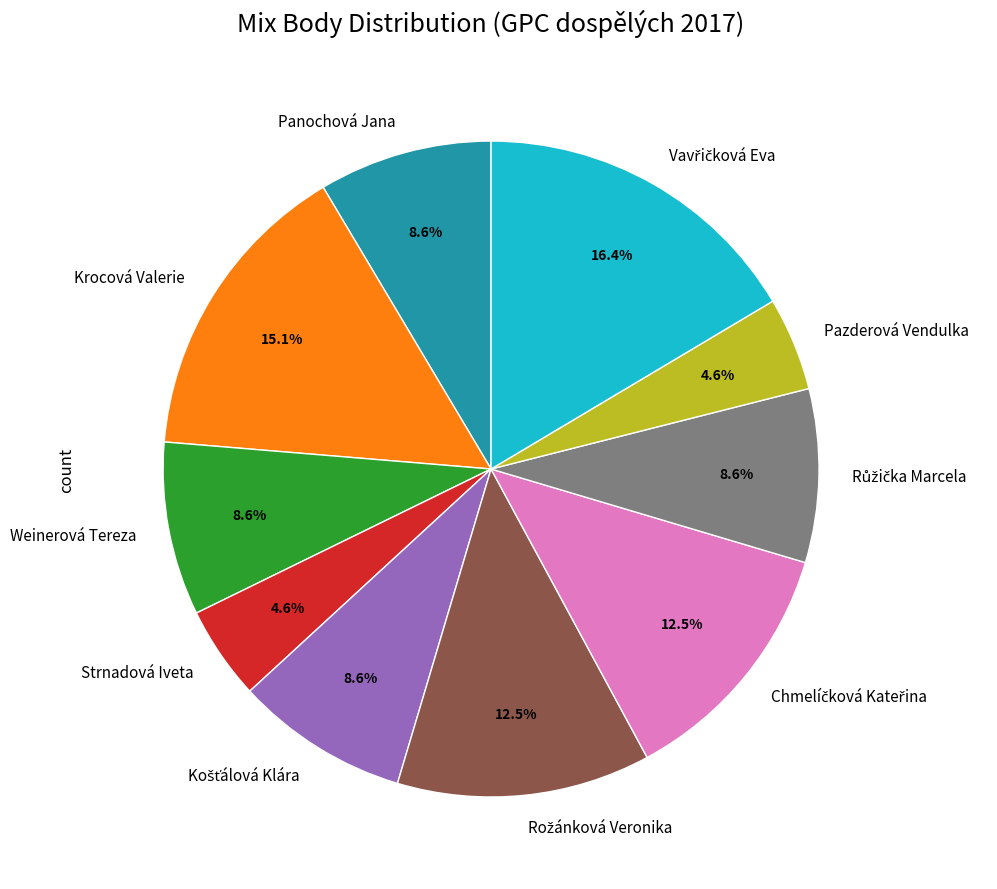

What percentage is NOT represented by Krocová Valerie?

84.9%